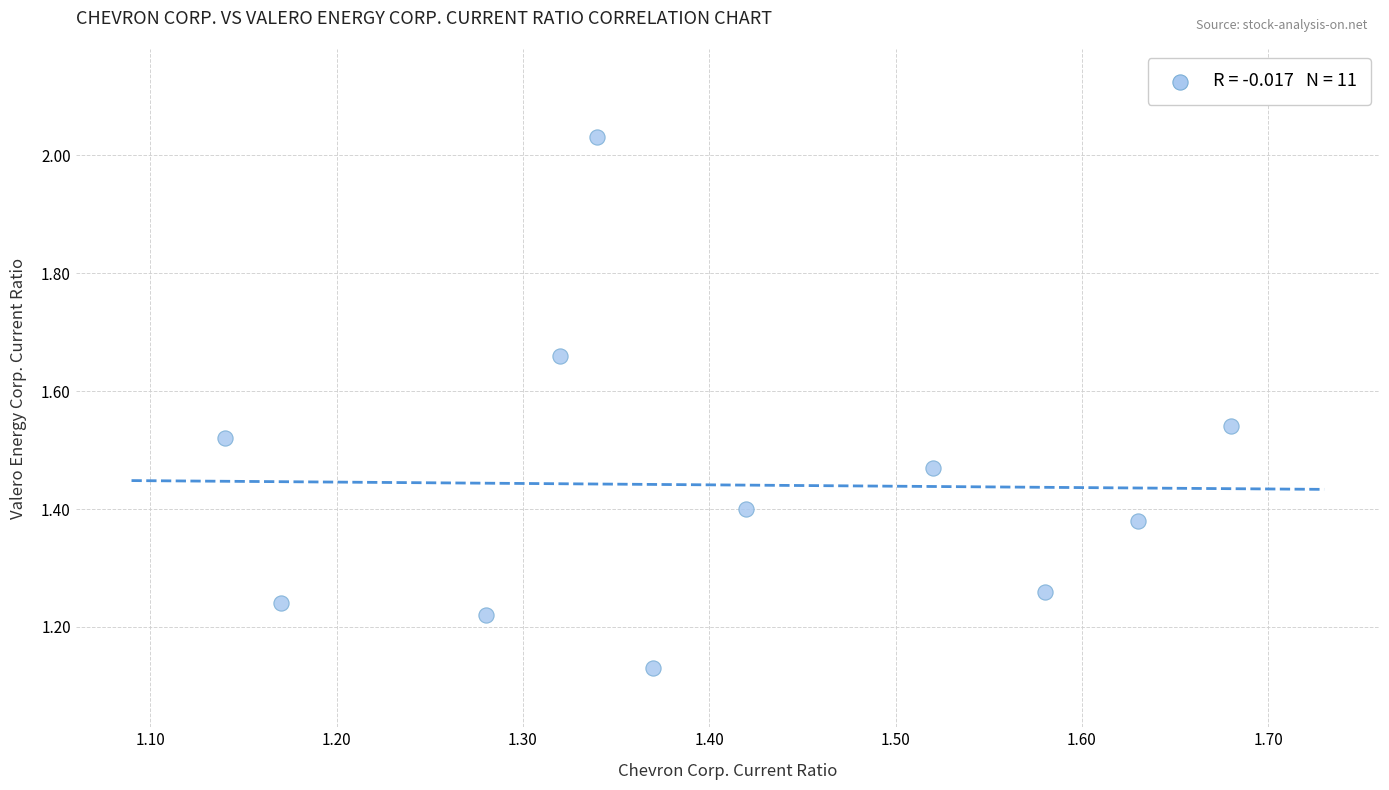

What is the range of Y values (max minus min)?

0.9